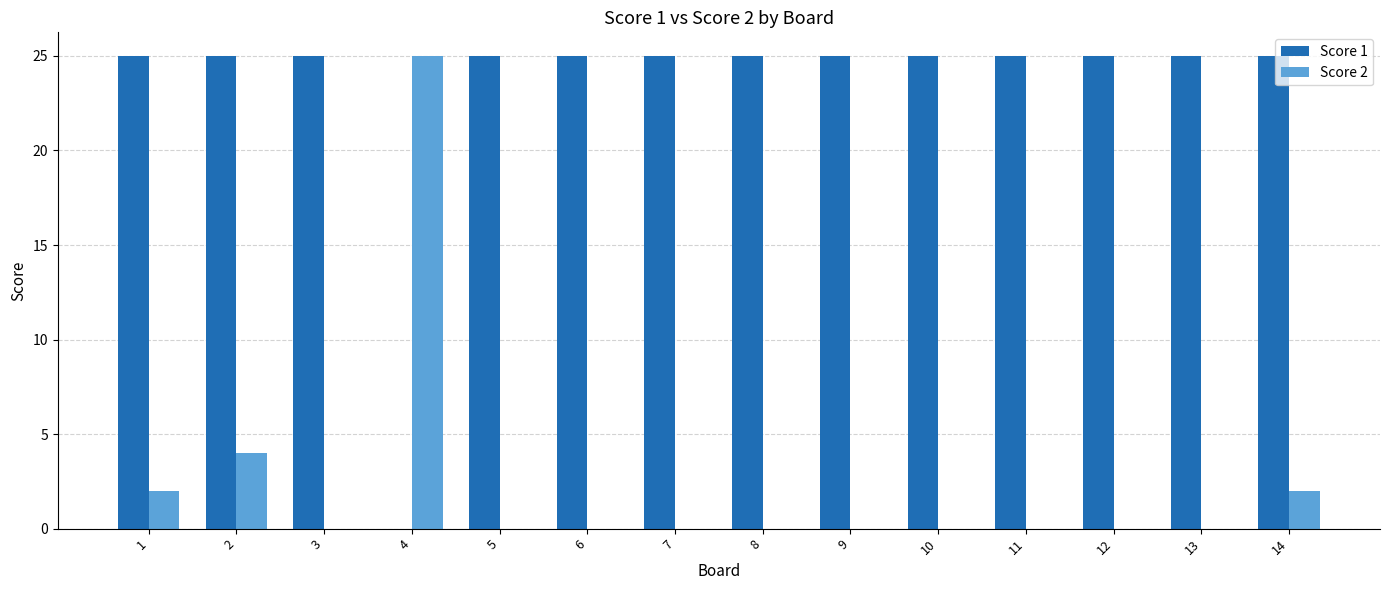

How many distinct data groups are displayed?

2